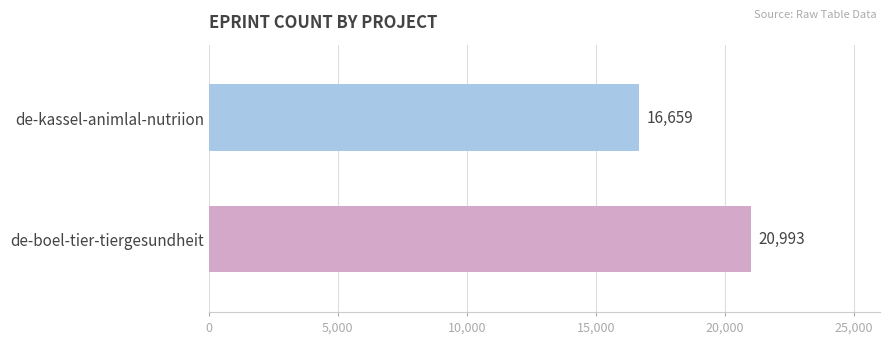

What is the smallest value displayed?

16659